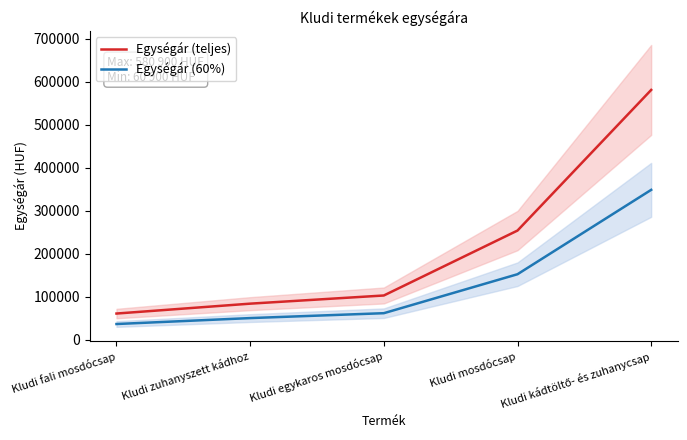

What is the difference between the maximum and minimum values in the Egységár (teljes) series?

520000